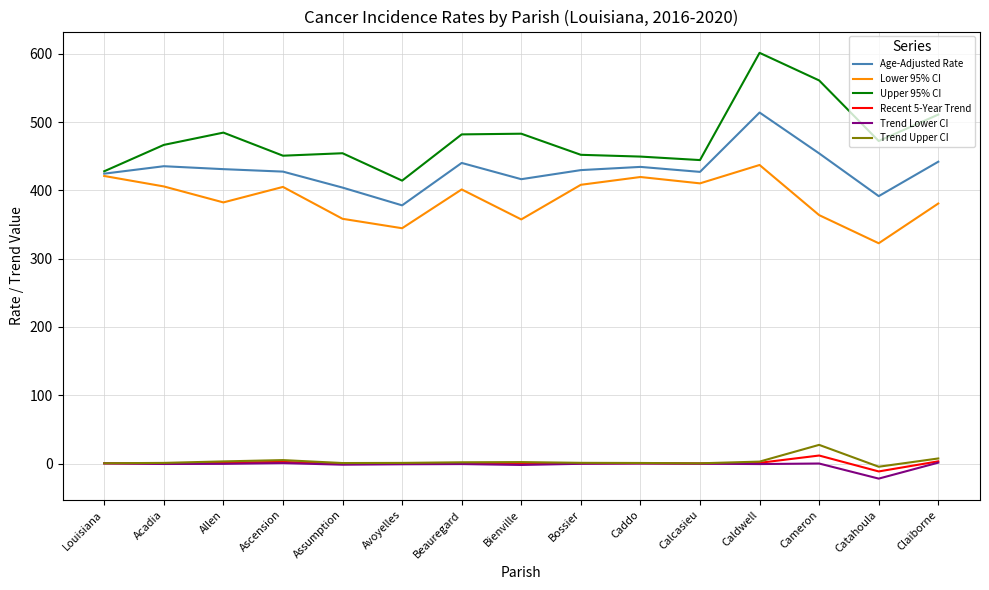

True or false: Trend Lower CI and Upper 95% CI cross at least once.

False